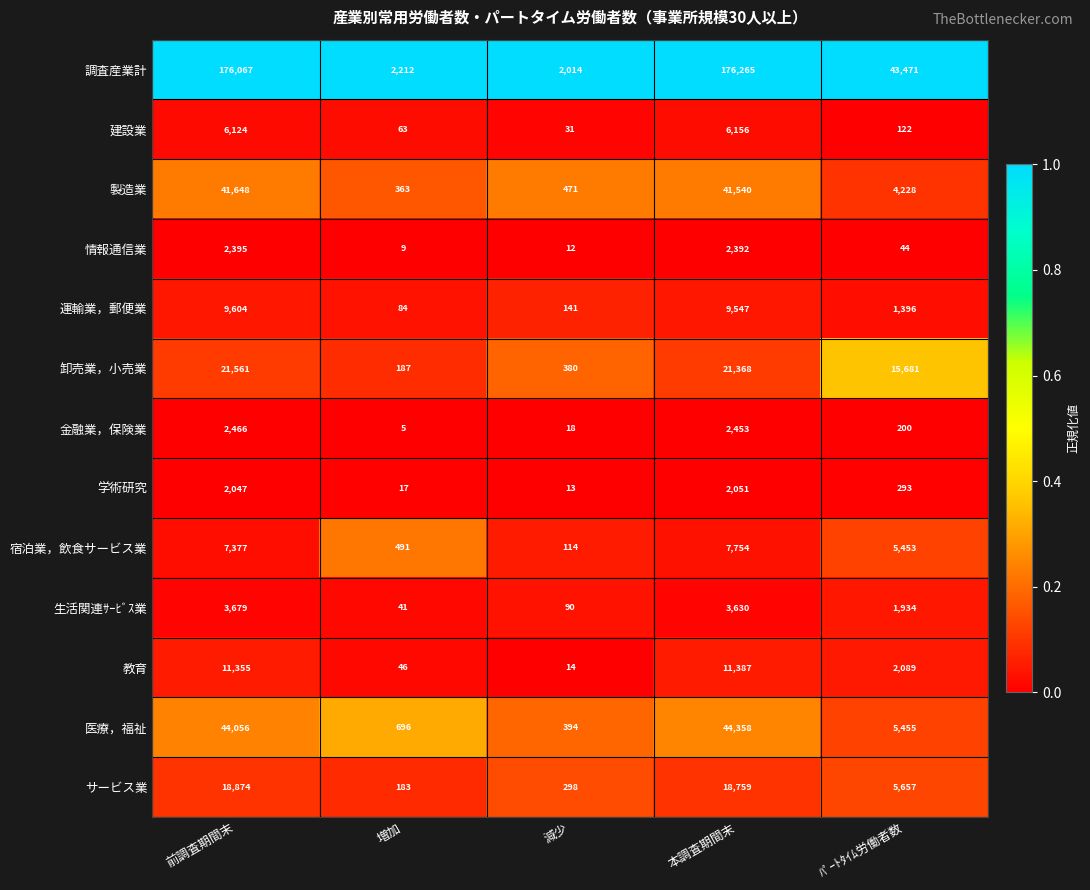

What is the greatest value displayed?

176265